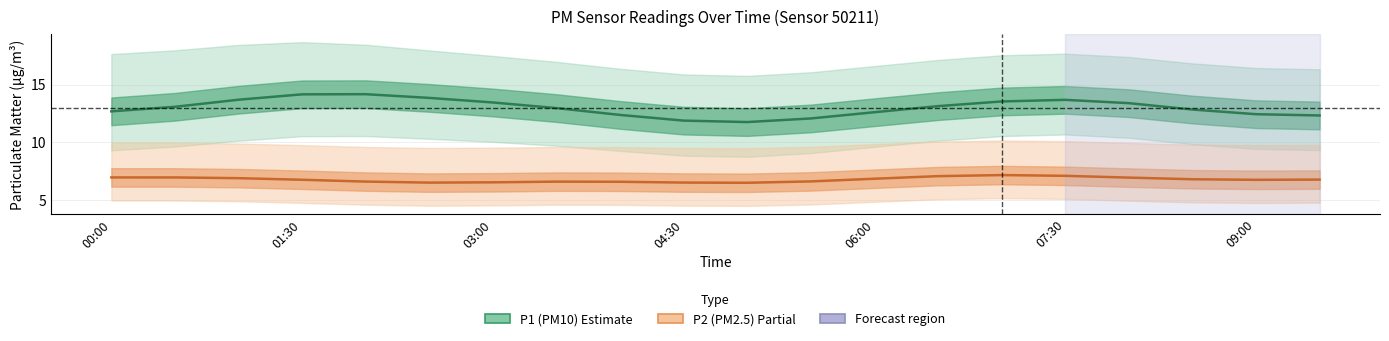

Between 06:00 and 00:00, which is larger?

06:00